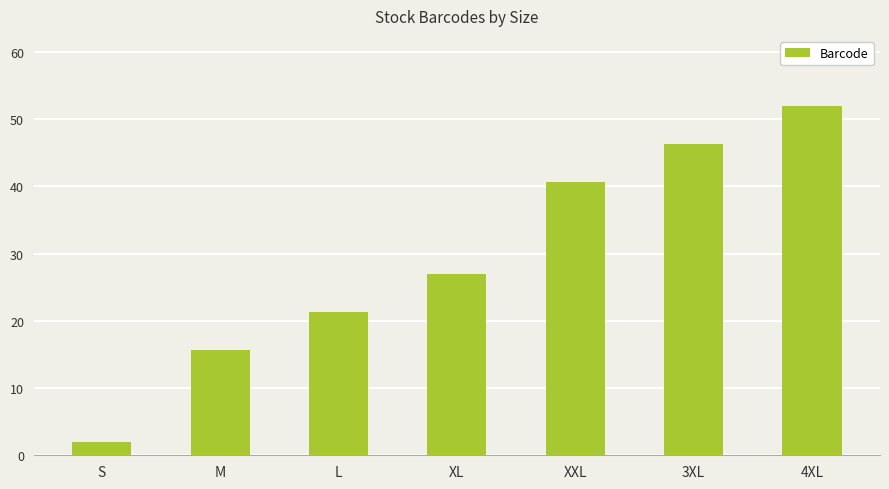

What is the difference between the values at L and 4XL?

30.6